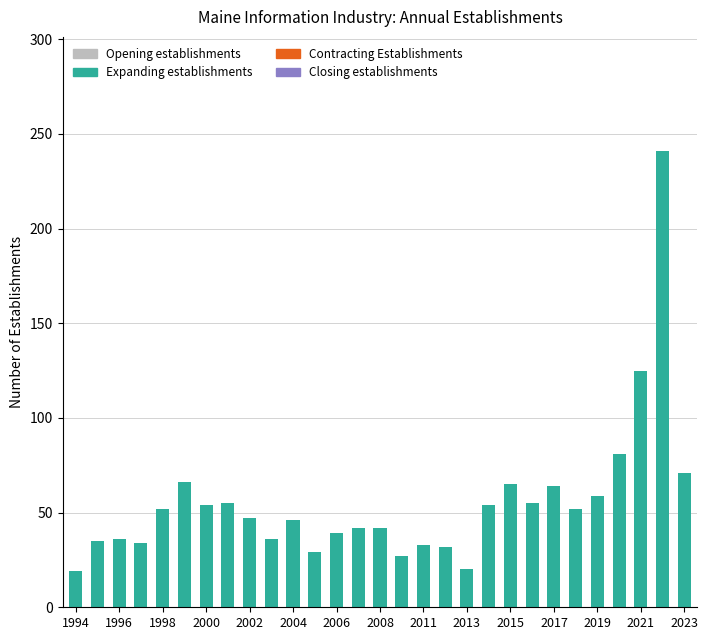

What is the average value?

56